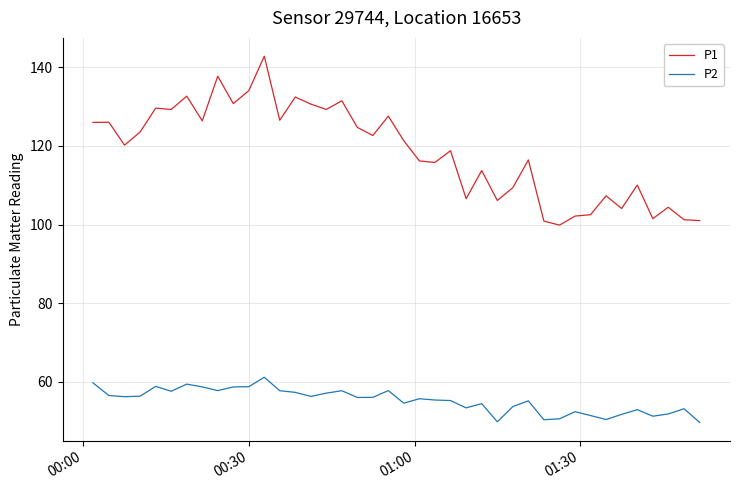

True or false: P2 has more than 1 points higher than both neighbors.

True